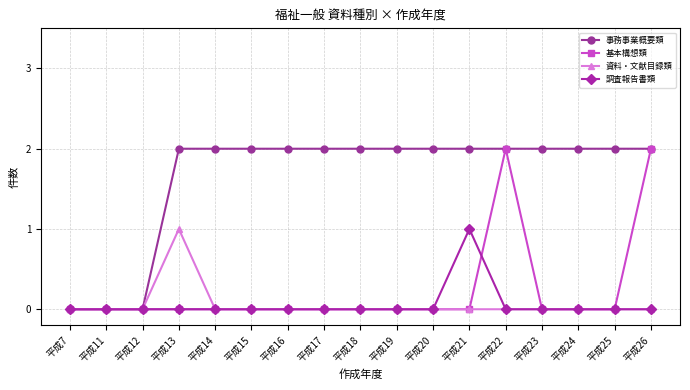

What is the sum of the 事務事業概要類 values at 平成7 and 平成19?

2